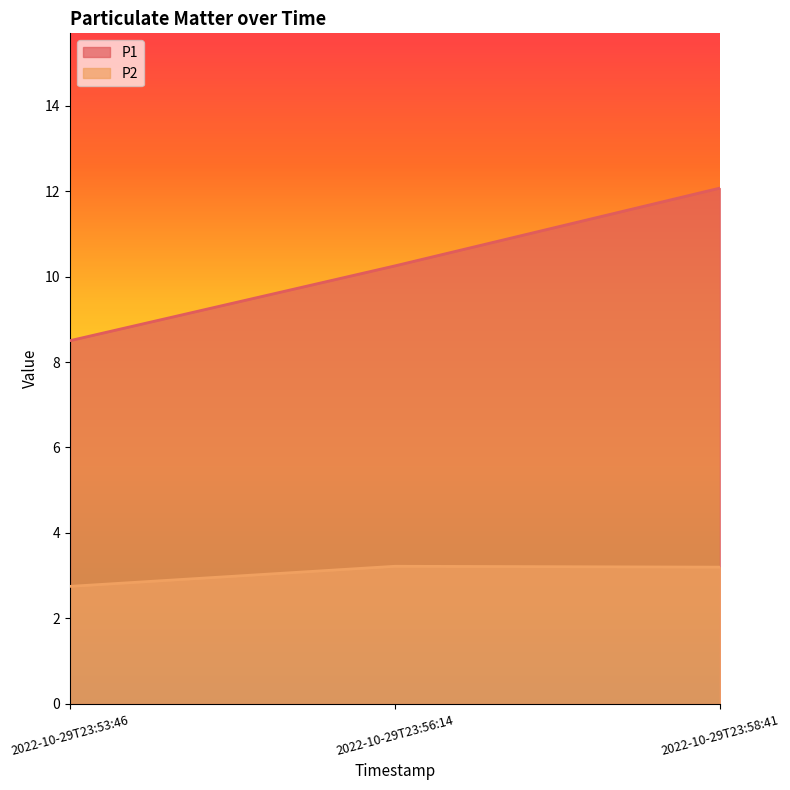

At which category is the sum across all series the highest?

2022-10-29T23:58:41